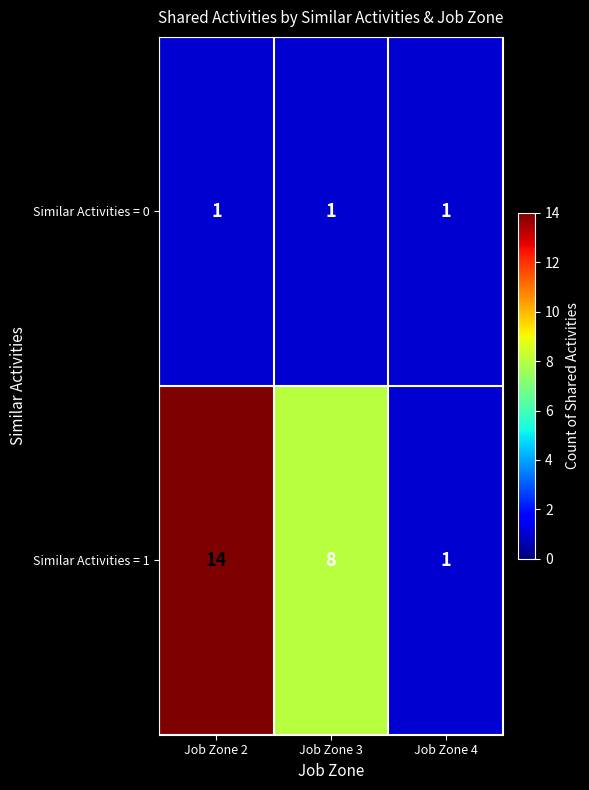

At how many categories does at least one series exceed 12?

1